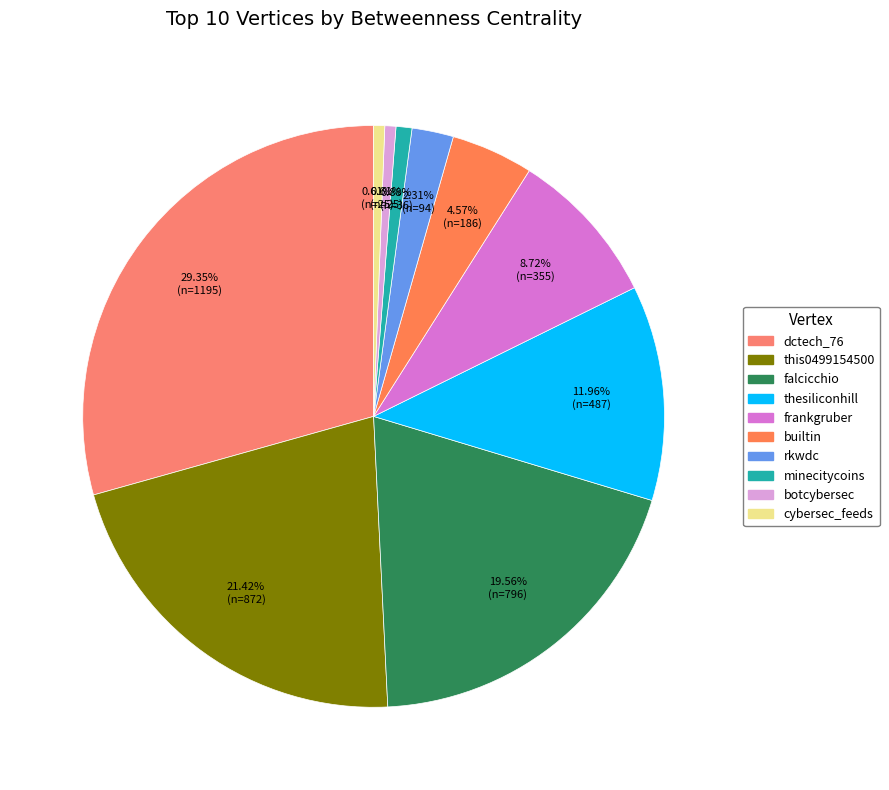

How many segments does this pie chart have?

10